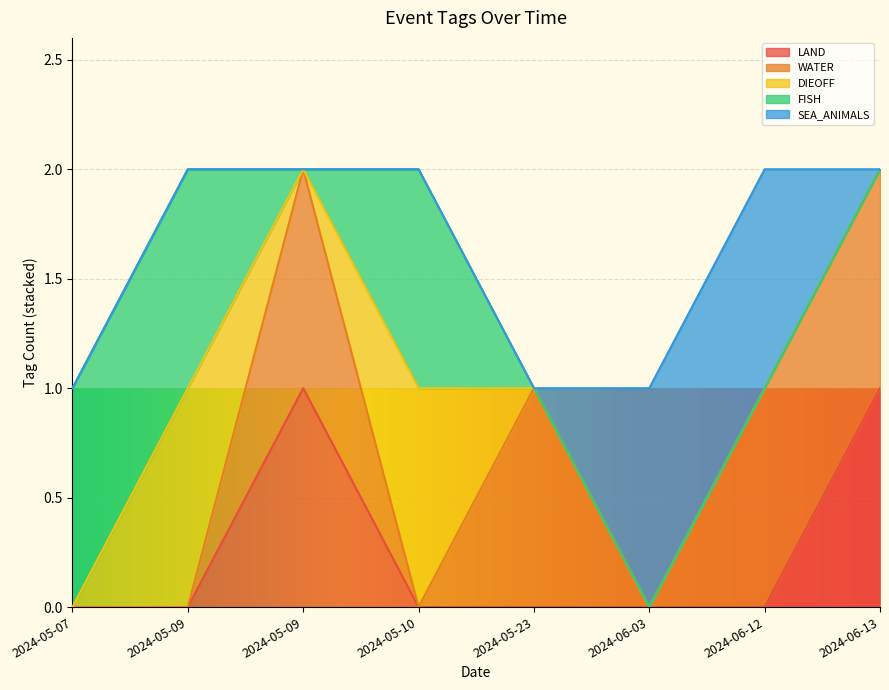

What is the difference between the highest and lowest values at 2024-05-23?

1